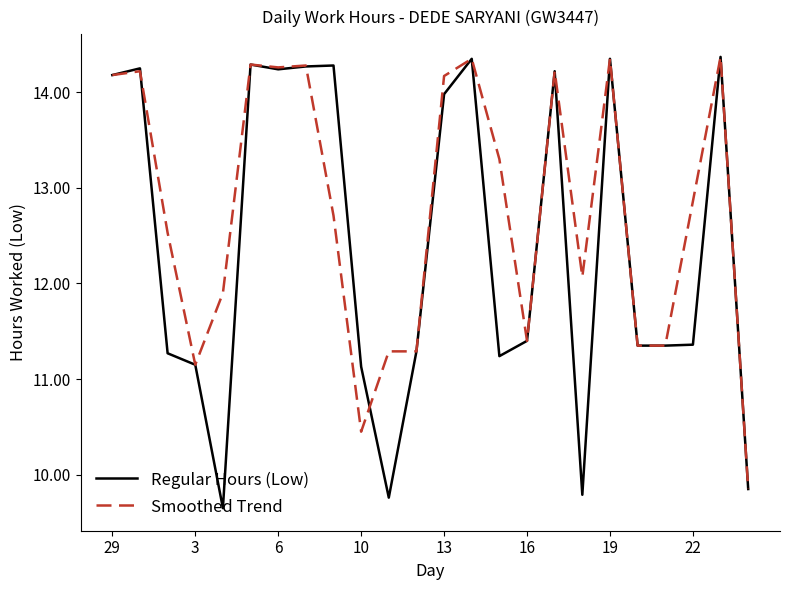

What is the highest value of the Regular Hours (Low) series?

14.4